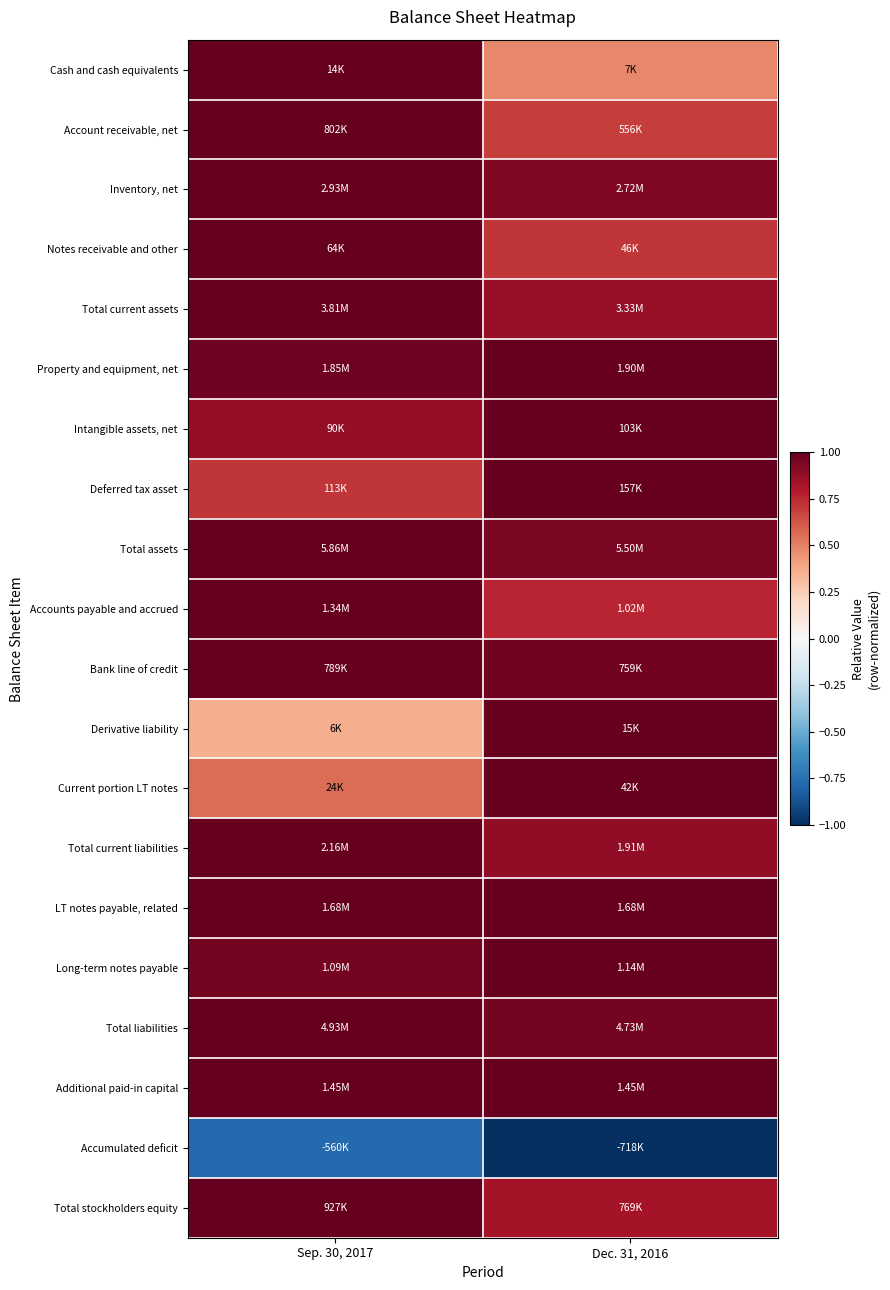

Between Dec. 31, 2016 and Sep. 30, 2017, which is larger?

Sep. 30, 2017